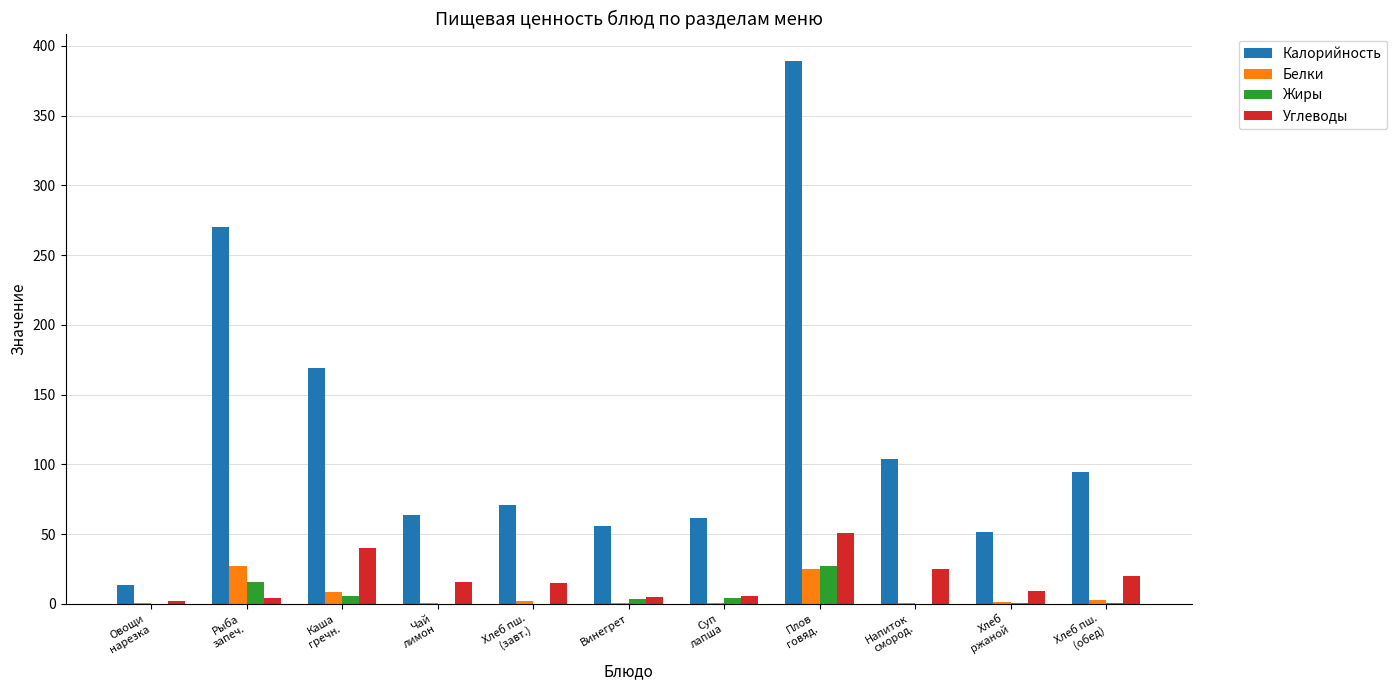

Are the bars horizontal?

No